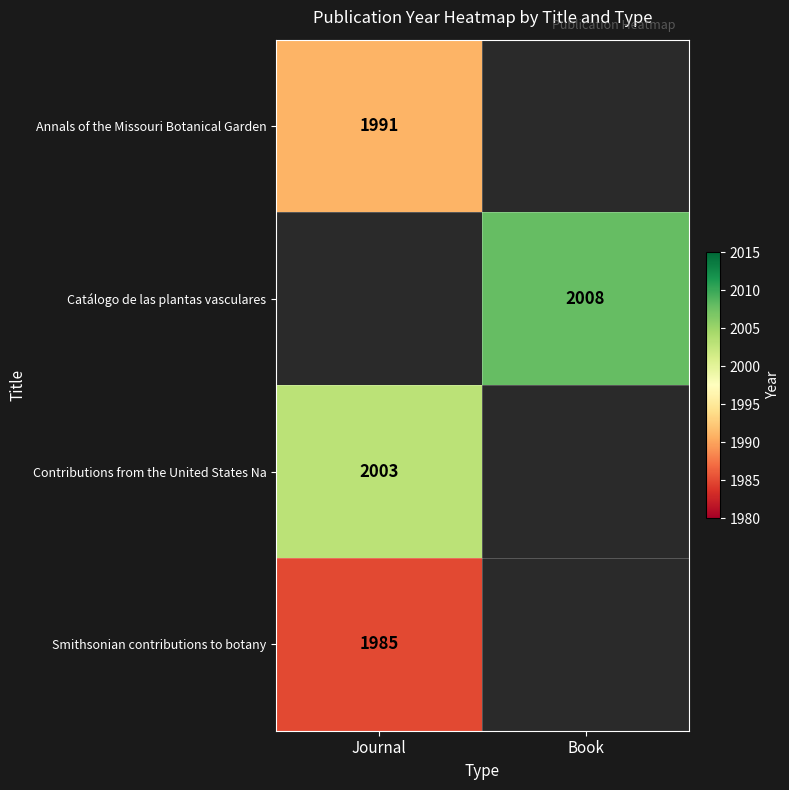

The Catálogo de las plantas vasculares series shows 2008 at Book. True or false?

True